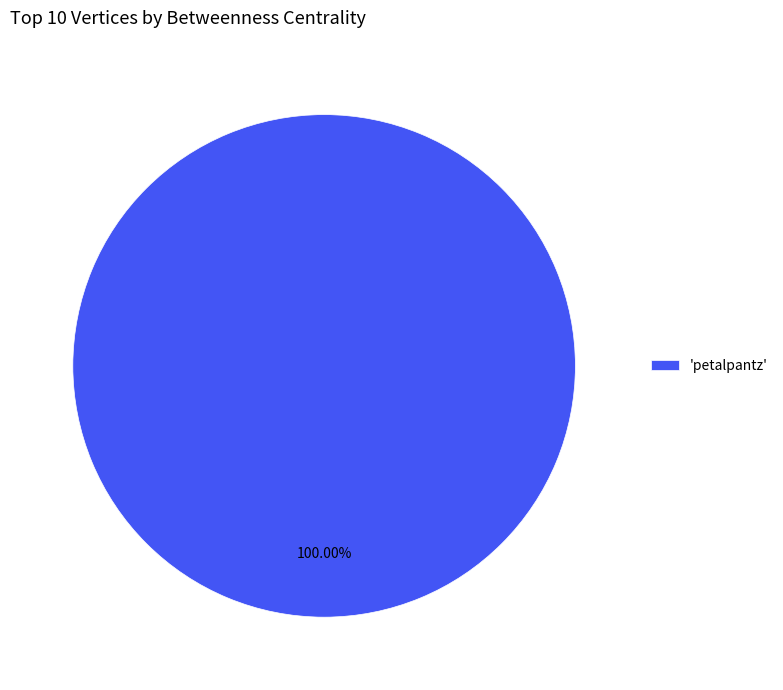

Rank the categories by value from highest to lowest.

'petalpantz'